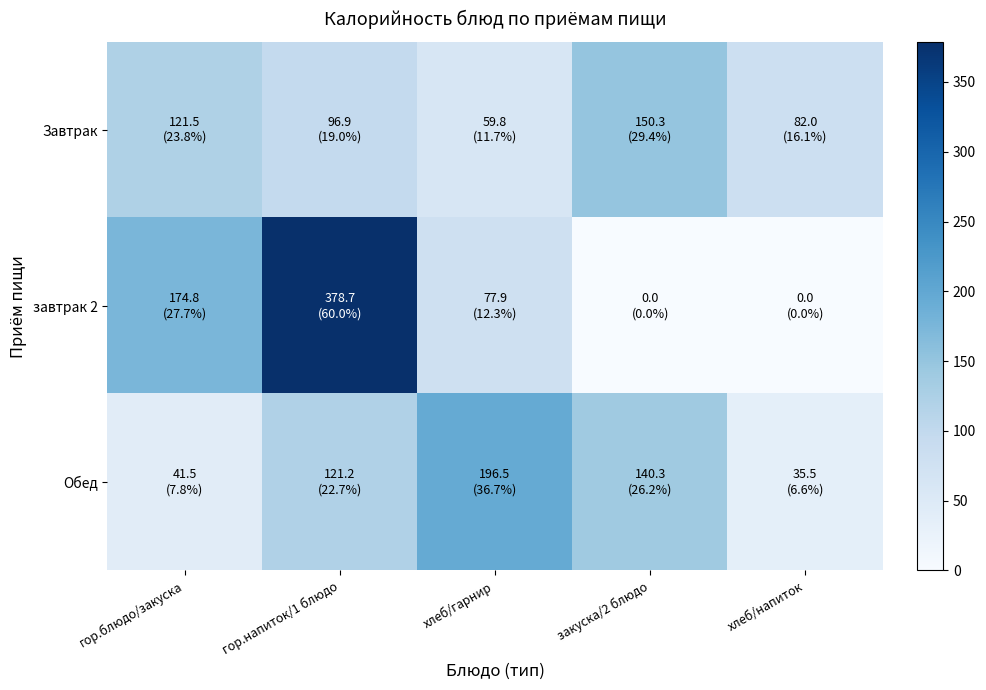

Reading right to left, transcribe all the data shown in this chart.

Завтрак: хлеб/напиток=82.0	закуска/2 блюдо=150.3	хлеб/гарнир=59.8	гор.напиток/1 блюдо=96.9	гор.блюдо/закуска=121.5
завтрак 2: хлеб/напиток=0.0	закуска/2 блюдо=0.0	хлеб/гарнир=77.9	гор.напиток/1 блюдо=378.7	гор.блюдо/закуска=174.8
Обед: хлеб/напиток=35.5	закуска/2 блюдо=140.3	хлеб/гарнир=196.5	гор.напиток/1 блюдо=121.2	гор.блюдо/закуска=41.5